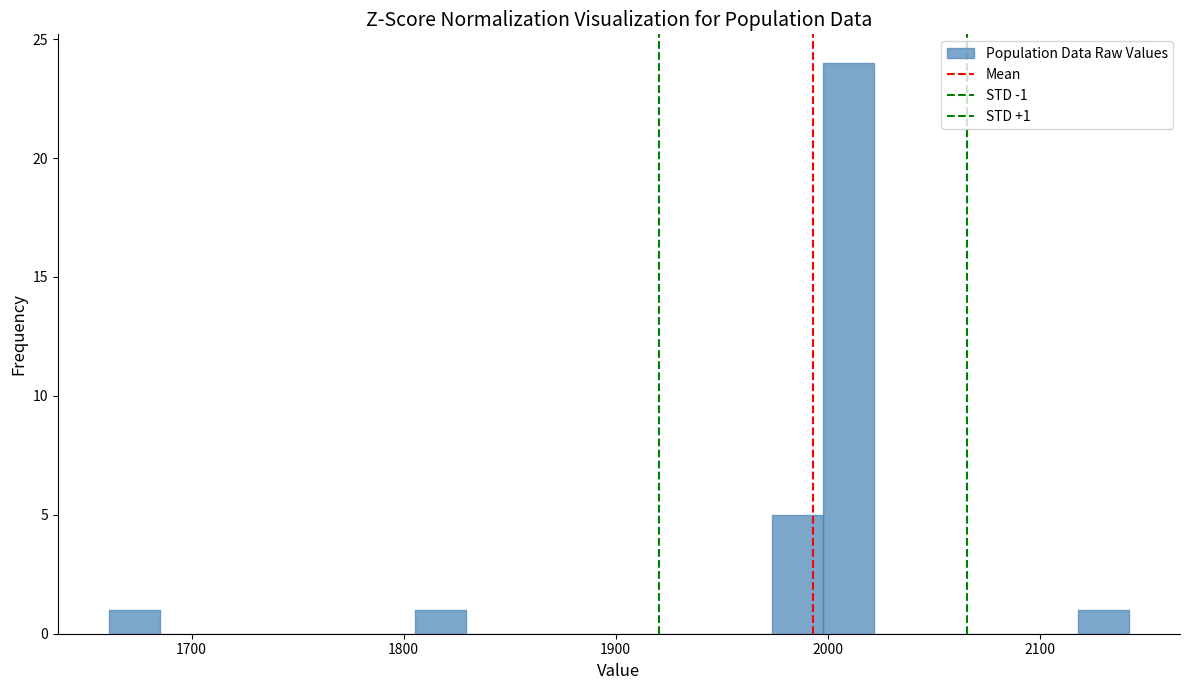

Around what value on the x-axis is the tallest bar? Give the approximate position of its centre, as read against the axis.

2010